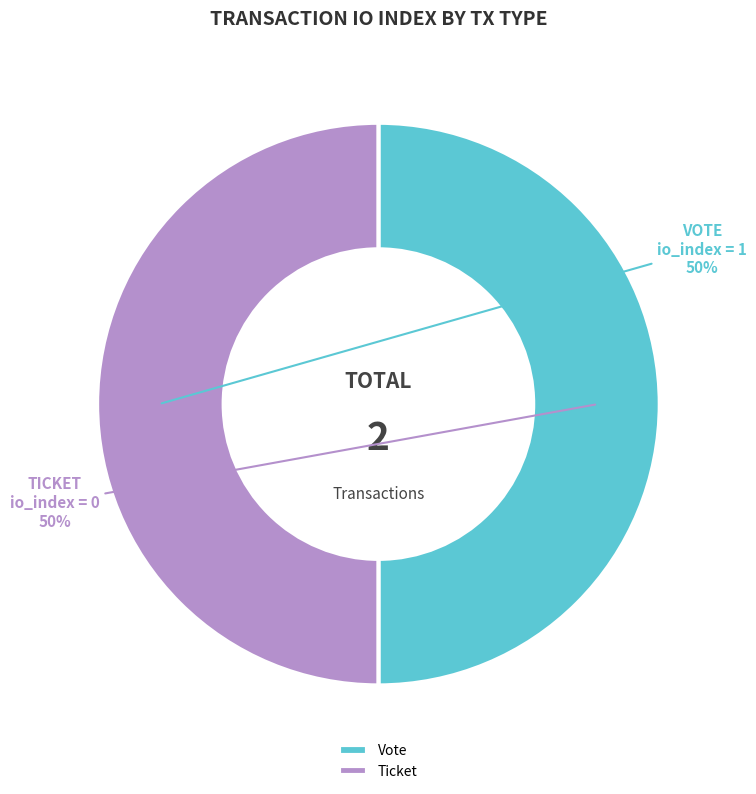

Is the sum of Vote and Ticket greater than half?

Yes